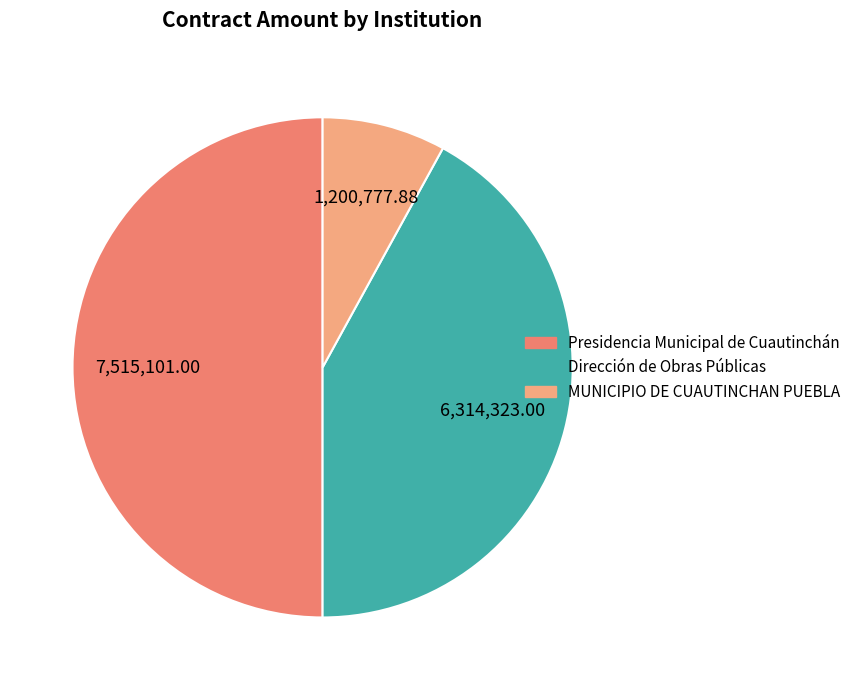

True or false: Presidencia Municipal de Cuautinchán accounts for 50% of the total.

True